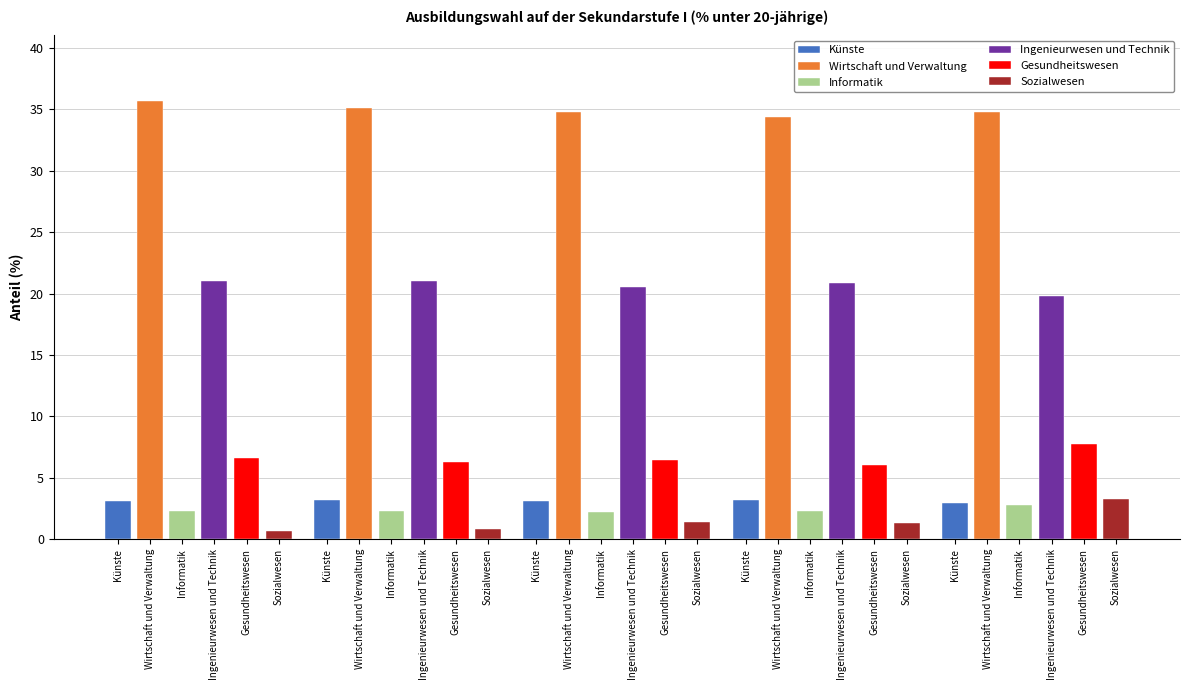

How many bars are there in each group?

6